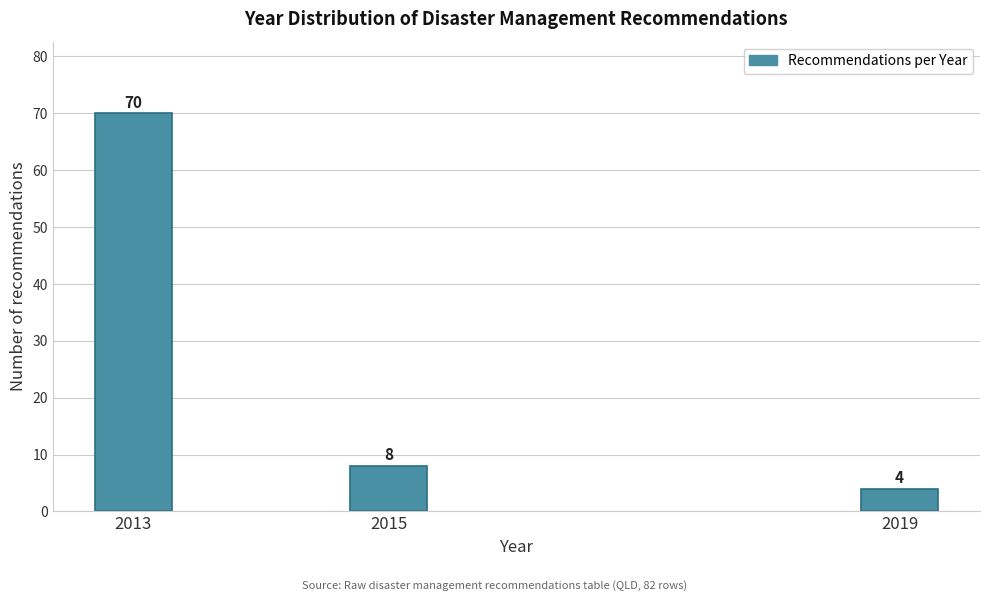

Reading left to right, list all the values displayed in this chart.

2013=70	2015=8	2019=4